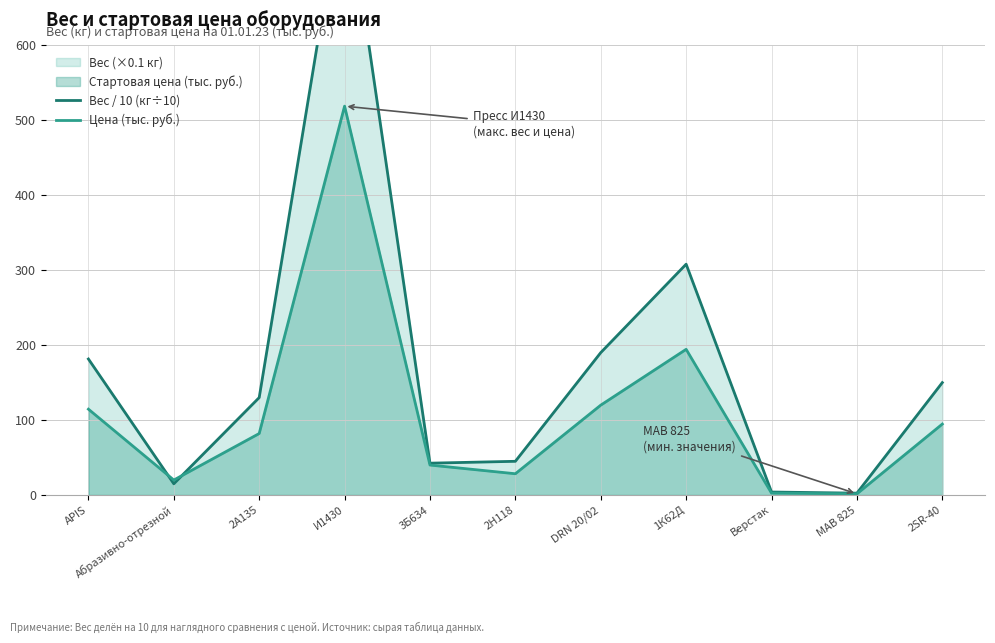

List the series in order of their peak value, highest first.

Вес / 10 (кг÷10), Цена (тыс. руб.)